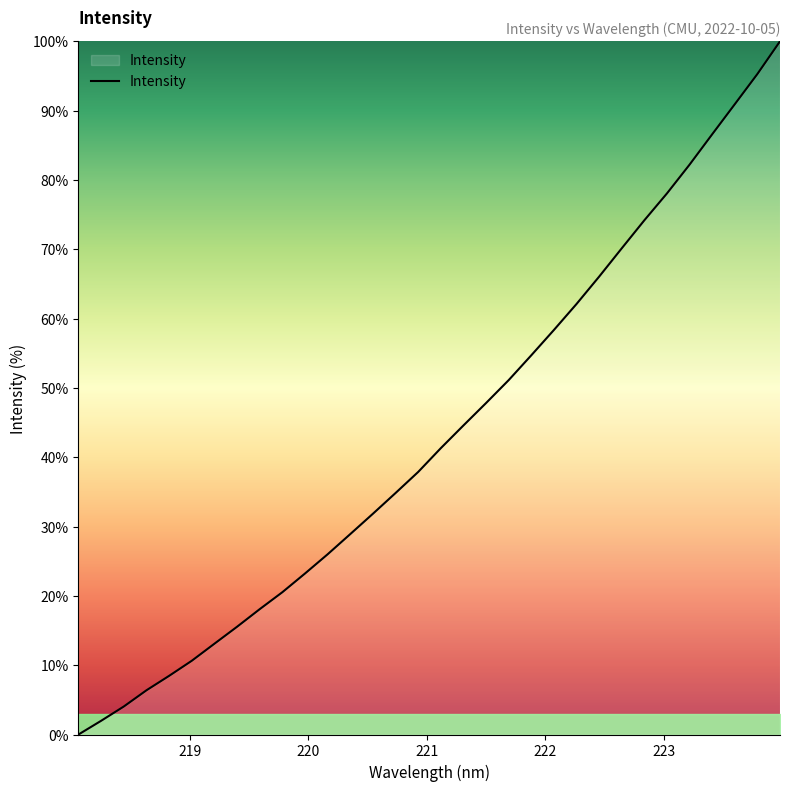

What is the difference between the maximum and minimum values?

100.0